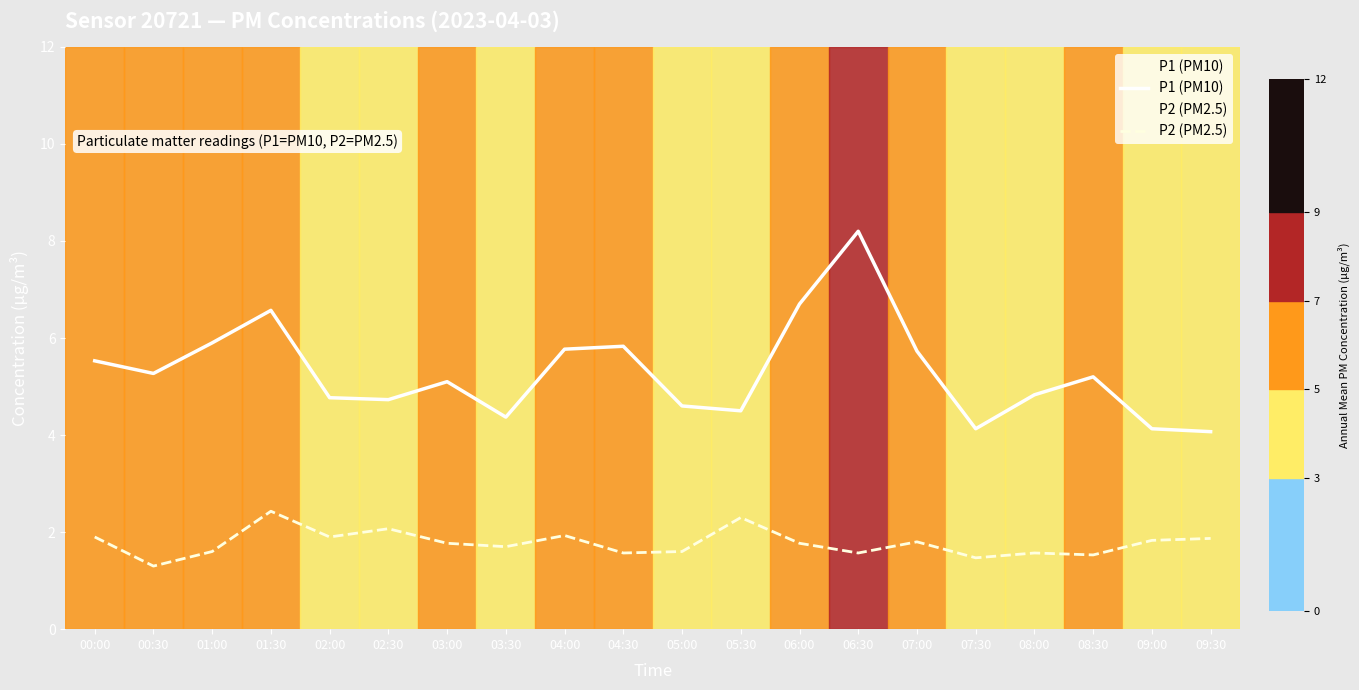

Rank the series by their maximum value, from highest to lowest.

P1 (PM10), P2 (PM2.5)